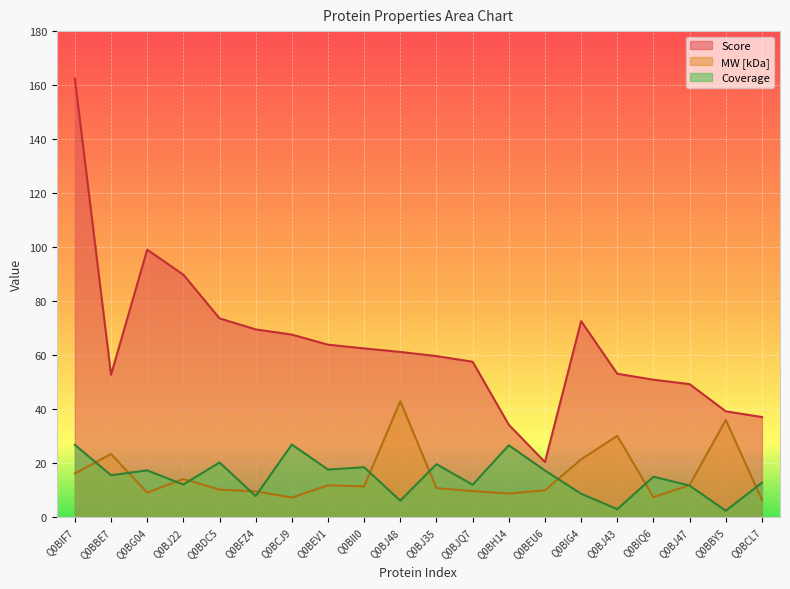

True or false: Coverage has a value of 18.4 at Q0BII0.

True